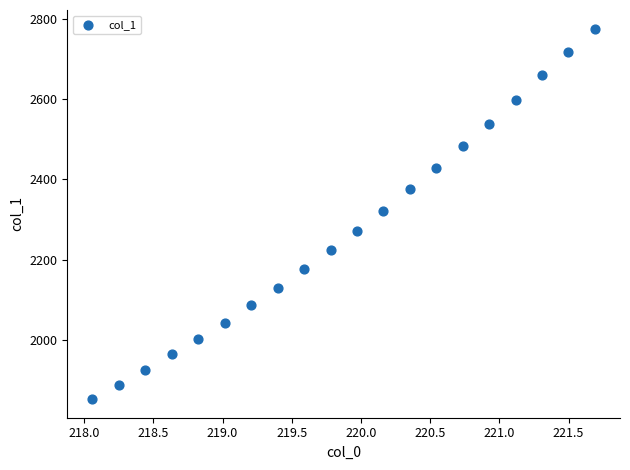

What is the range of Y values (max minus min)?

921.8